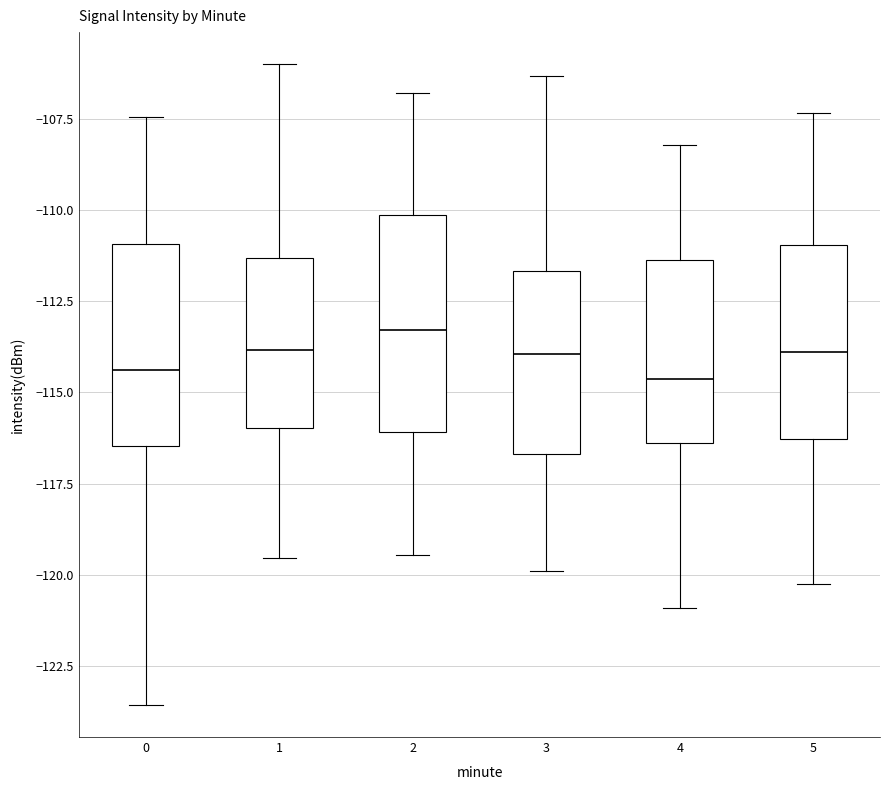

Where is the upper edge of the box at x = 1 on the y-axis? The values are not printed on the chart, so give them approximately, as read against the axis.

-111.5